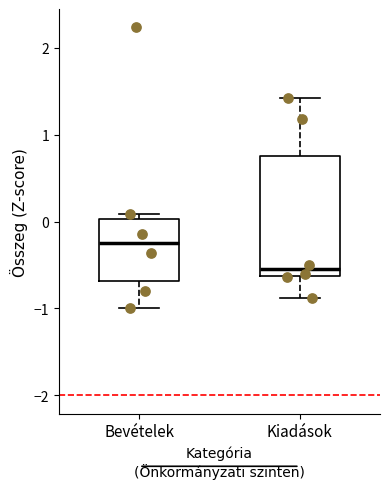

Reading left to right, read every box against the y-axis: the position of its median line, the range the box covers, and the ends of its whiskers. The values are not printed on the chart, so give them approximately, as read against the axis.

Bevételek: median -0.3, box -0.7 to 0.0, whiskers -1.0 to 0.1
Kiadások: median -0.6 (just above the box's lower edge), box -0.6 to 0.8, whiskers -0.9 to 1.4